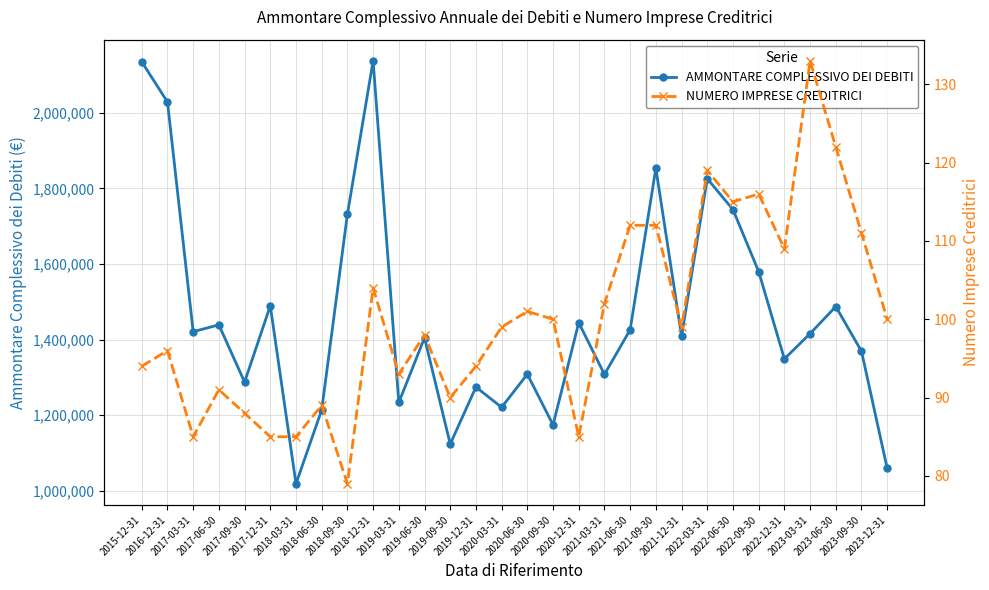

Reading left to right, transcribe all the data shown in this chart.

AMMONTARE COMPLESSIVO DEI DEBITI: 2135312.0	2029062.8	1420870.0	1438858.0	1287357.7	1489483.0	1018281.8	1213578.1	1731665.7	2137992.8	1233347.0	1404679.1	1123199.7	1274188.5	1220612.4	1308348.0	1174061.5	1444686.4	1307680.9	1425928.6	1853731.9	1408944.6	1826045.9	1743987.6	1579950.3	1348698.9	1415649.9	1487267.6	1369027.7	1058601.8
NUMERO IMPRESE CREDITRICI: 94.0	96.0	85.0	91.0	88.0	85.0	85.0	89.0	79.0	104.0	93.0	98.0	90.0	94.0	99.0	101.0	100.0	85.0	102.0	112.0	112.0	99.0	119.0	115.0	116.0	109.0	133.0	122.0	111.0	100.0